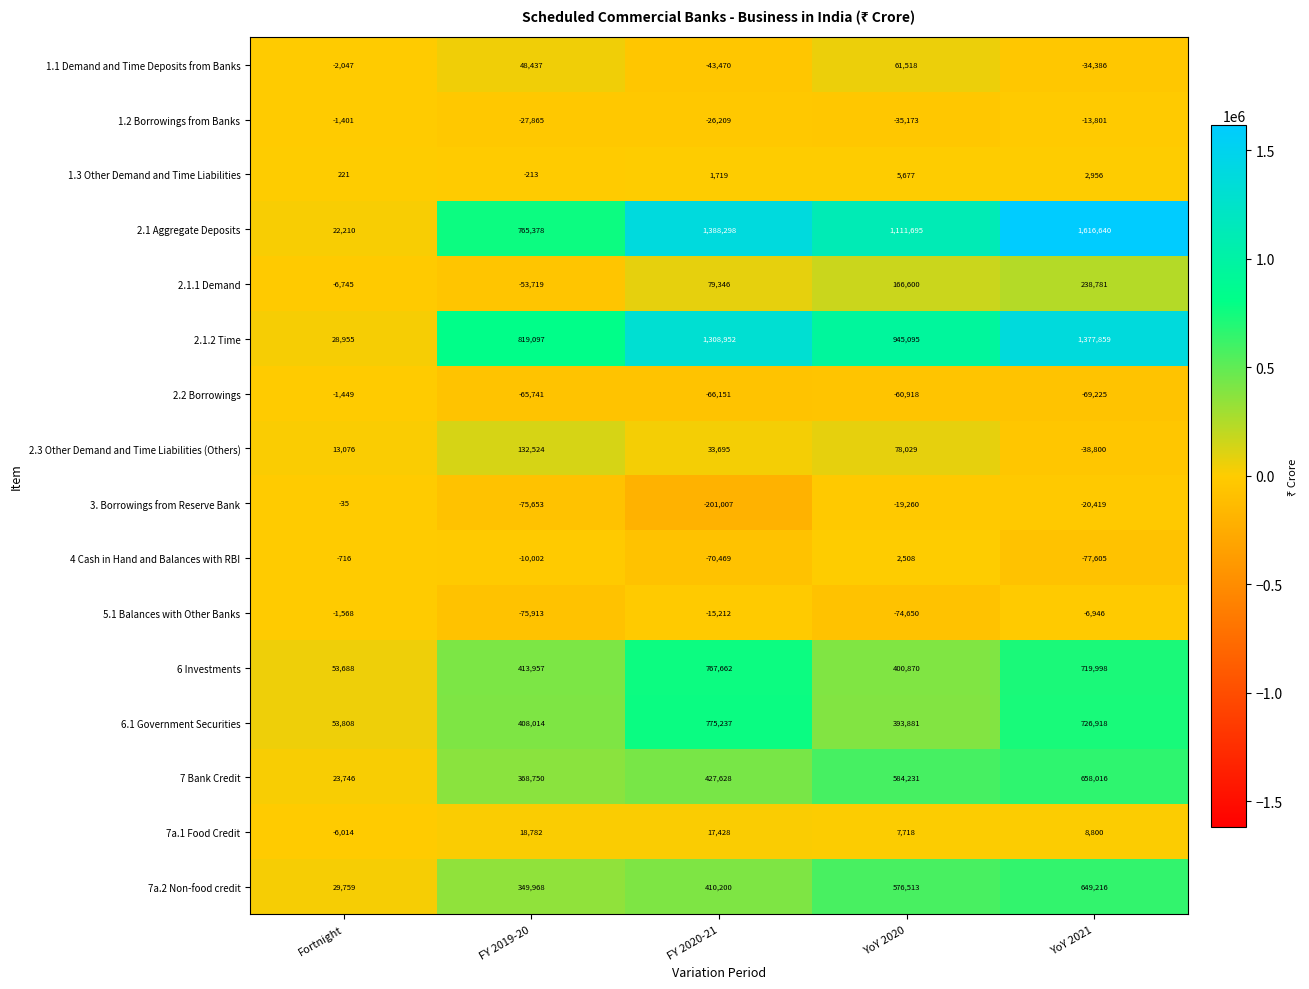

What is the average value of the 1.3 Other Demand and Time Liabilities series?

2072